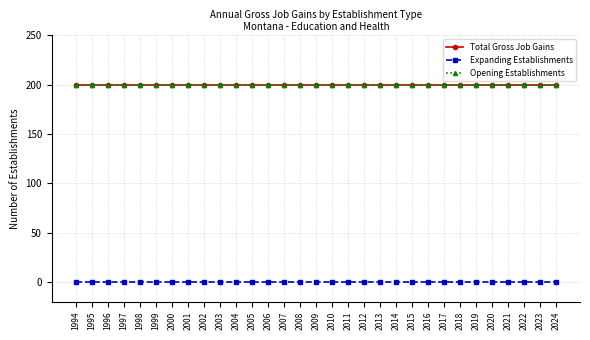

Rank the series at 2017 from highest to lowest value.

Total Gross Job Gains, Opening Establishments, Expanding Establishments